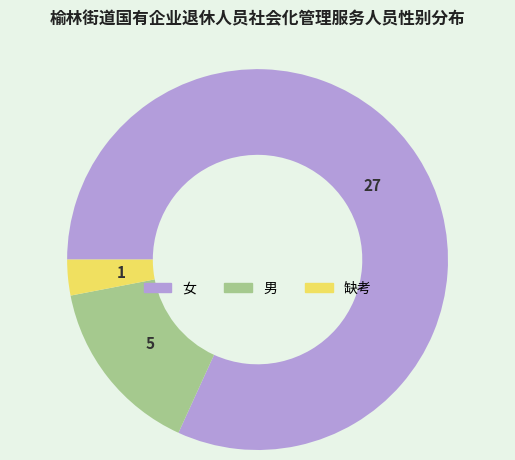

Is it true that 女 is 82% of the pie?

True